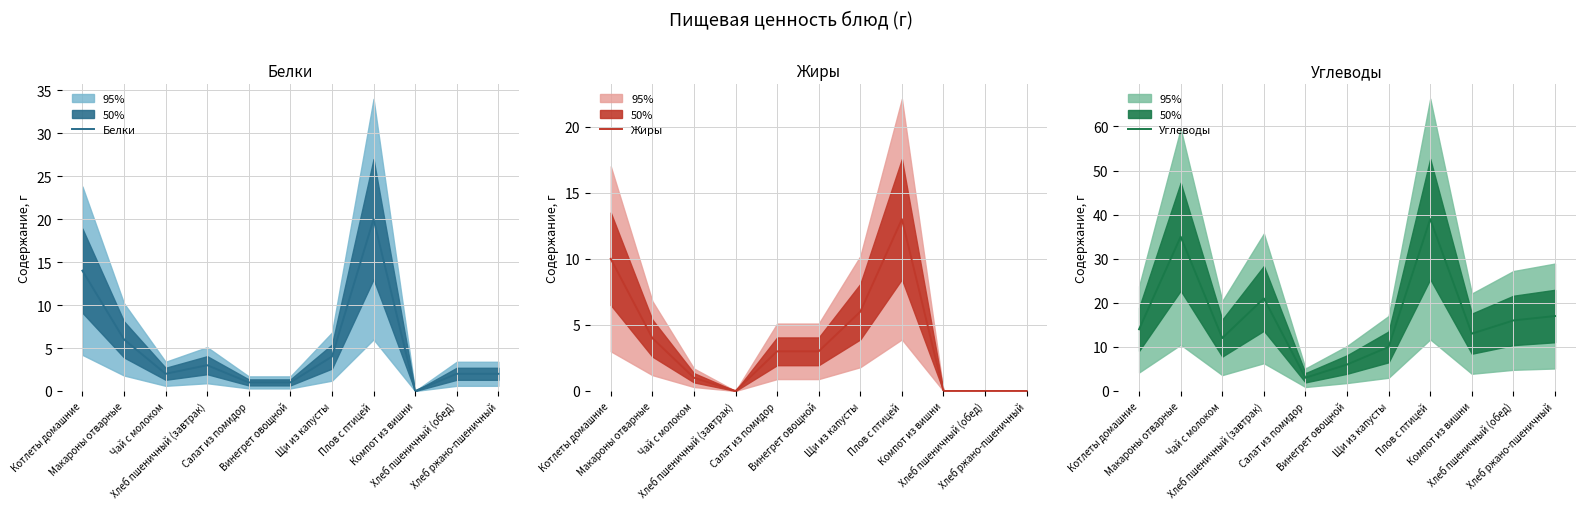

What are all the series names shown in the legend?

Белки, Жиры, Углеводы